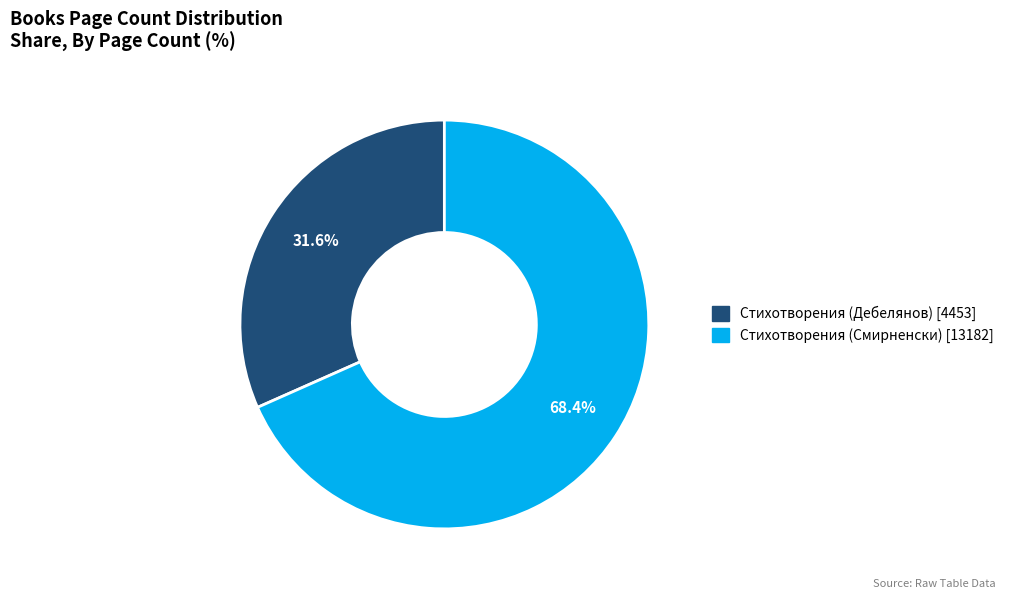

Rank the categories by value from highest to lowest.

Стихотворения (Смирненски) [13182], Стихотворения (Дебелянов) [4453]